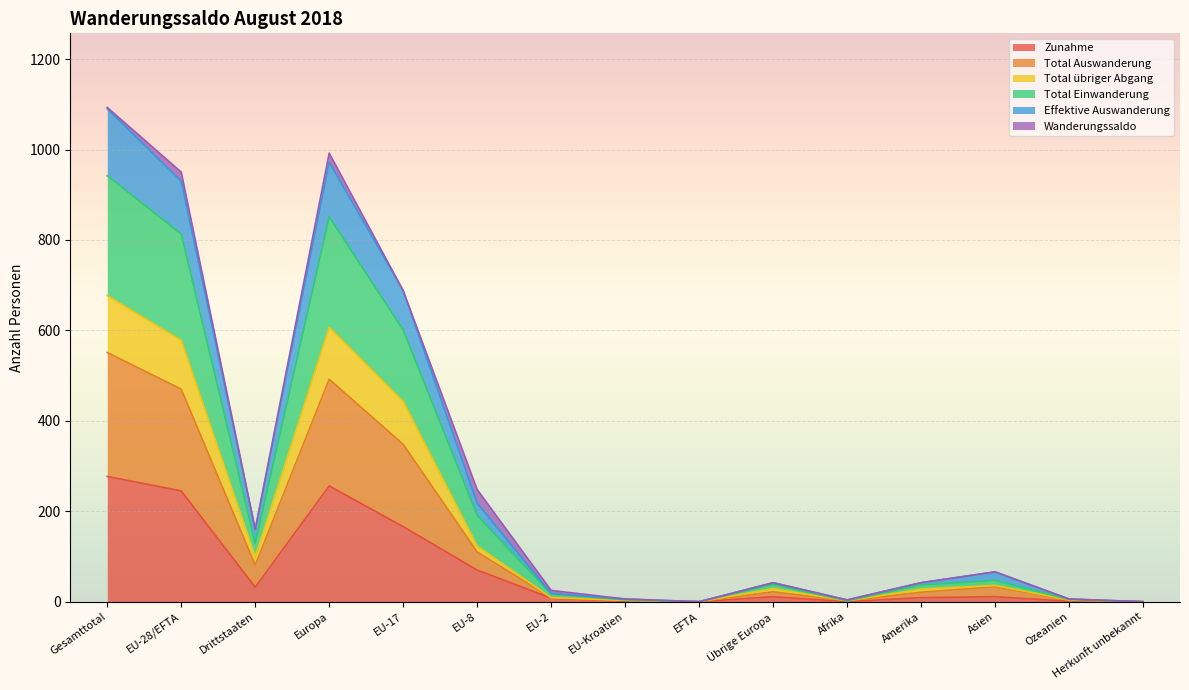

What is the highest value of the Zunahme series?

277